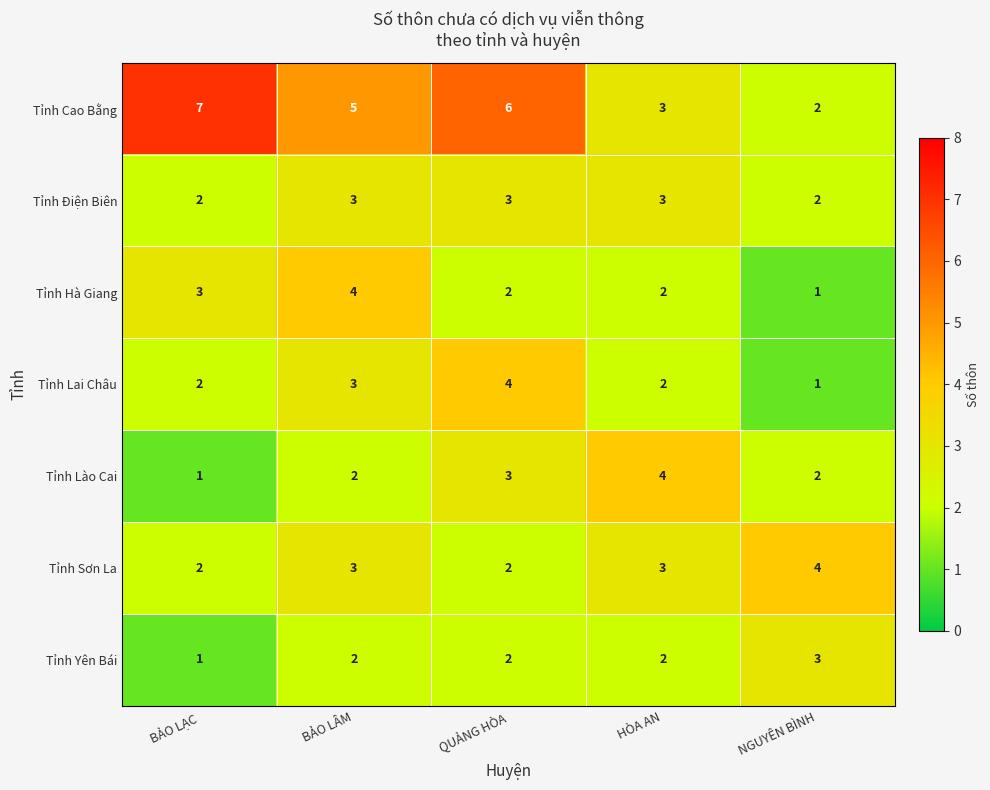

What is the difference between the highest and lowest values at QUẢNG HÒA?

4